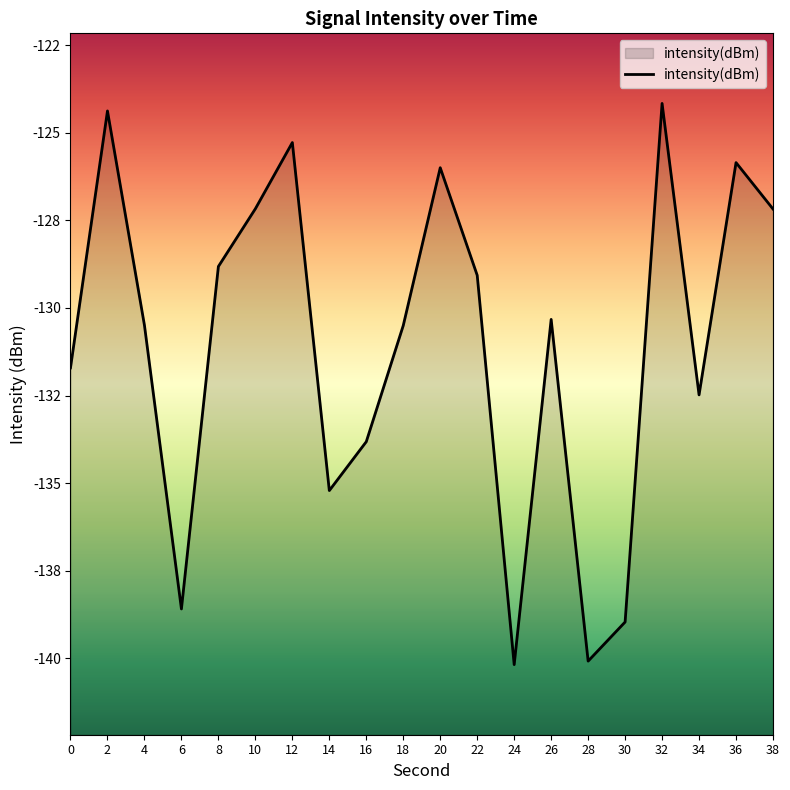

At which label does the data first exceed -130?

2